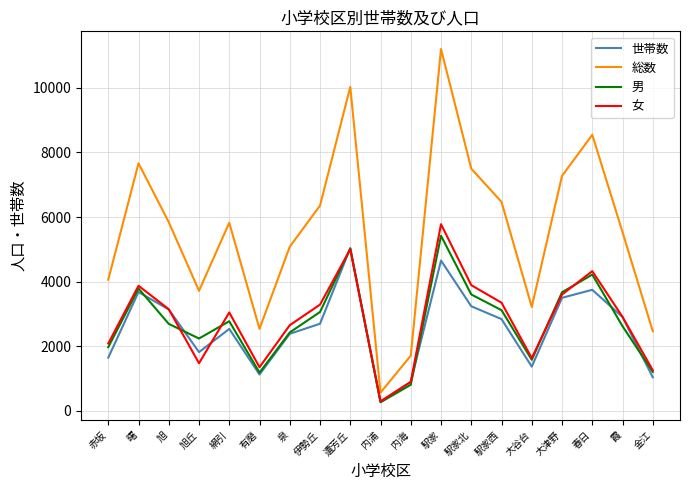

After their last crossing, which series has the higher values: 世帯数 or 女?

女